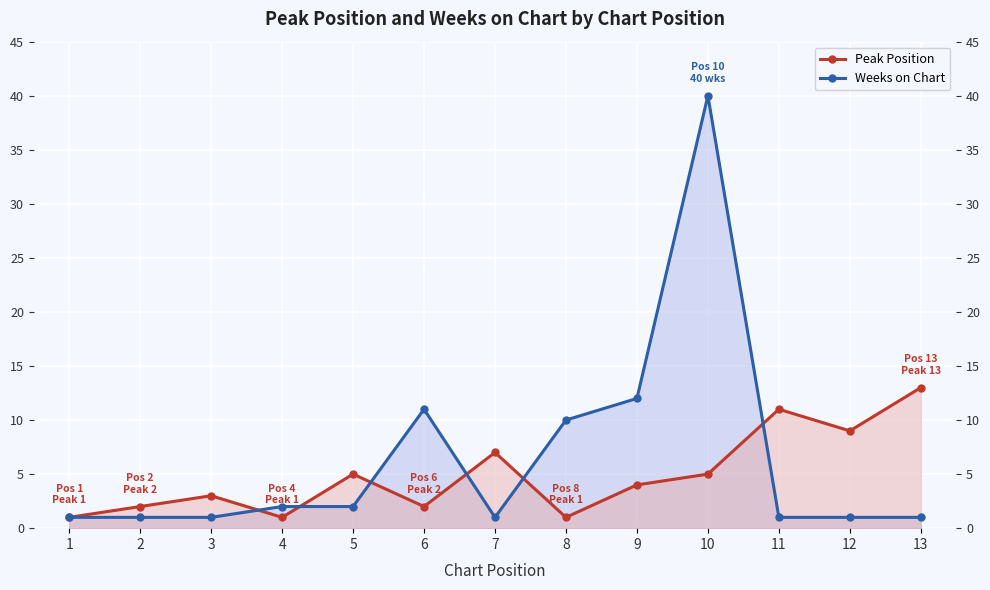

What is the highest value of the Weeks on Chart series?

40